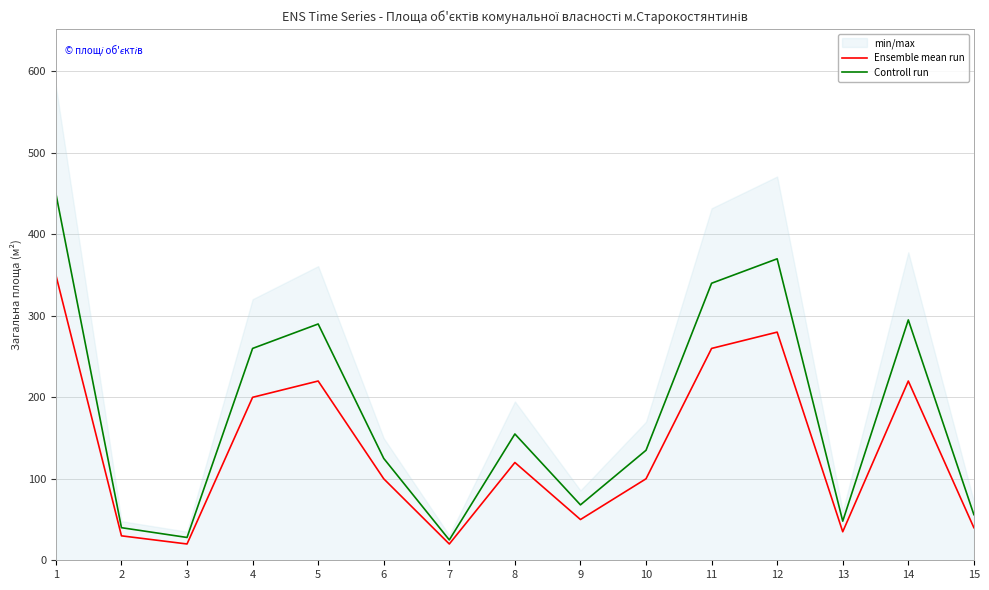

List the series in order of their overall mean, lowest first.

Ensemble mean run, Controll run